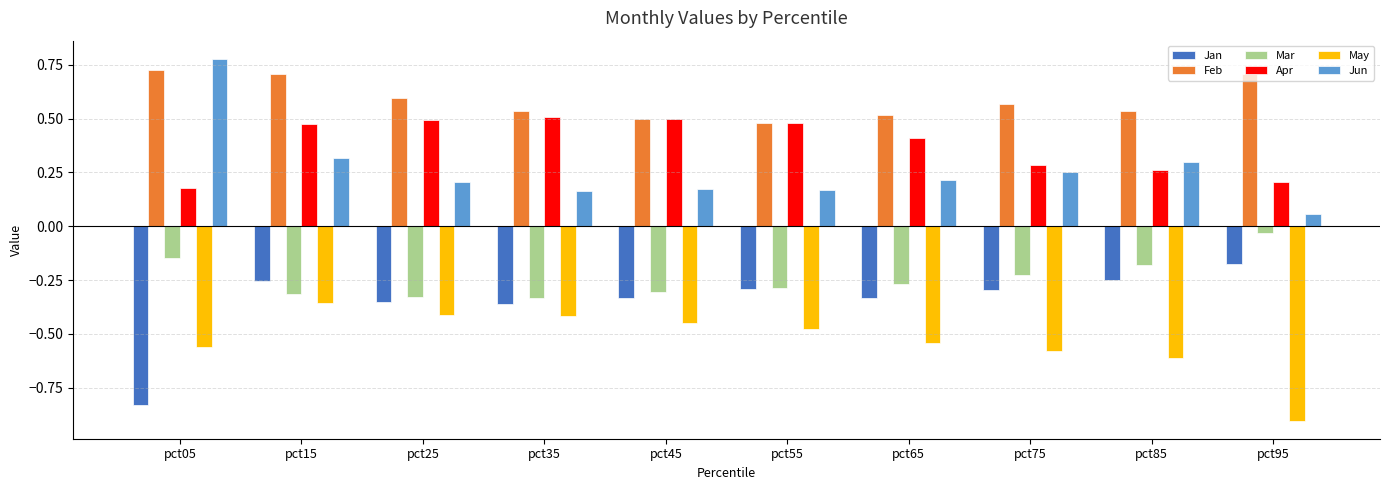

True or false: Feb has a value of 0.5 at pct65.

True